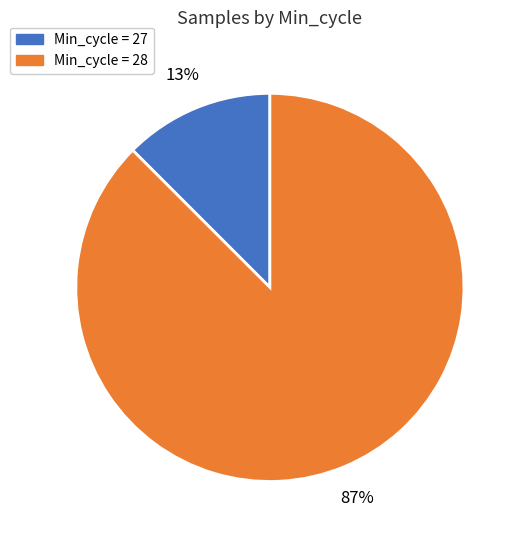

To the nearest percent, what is the average slice percentage?

50%